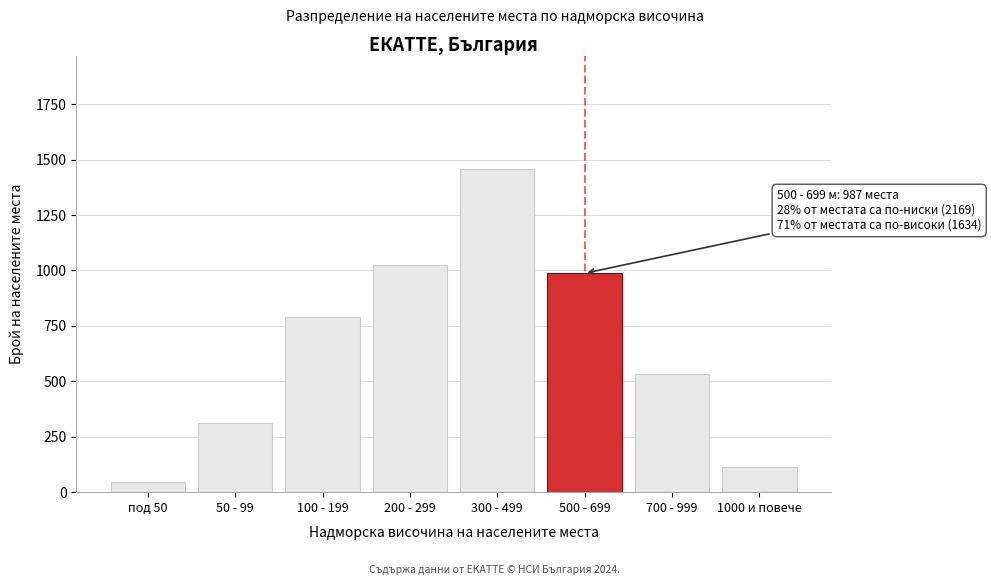

Reading right to left, list all the values displayed in this chart.

1000 и повече=113	700 - 999=534	500 - 699=987	300 - 499=1456	200 - 299=1023	100 - 199=789	50 - 99=312	под 50=45